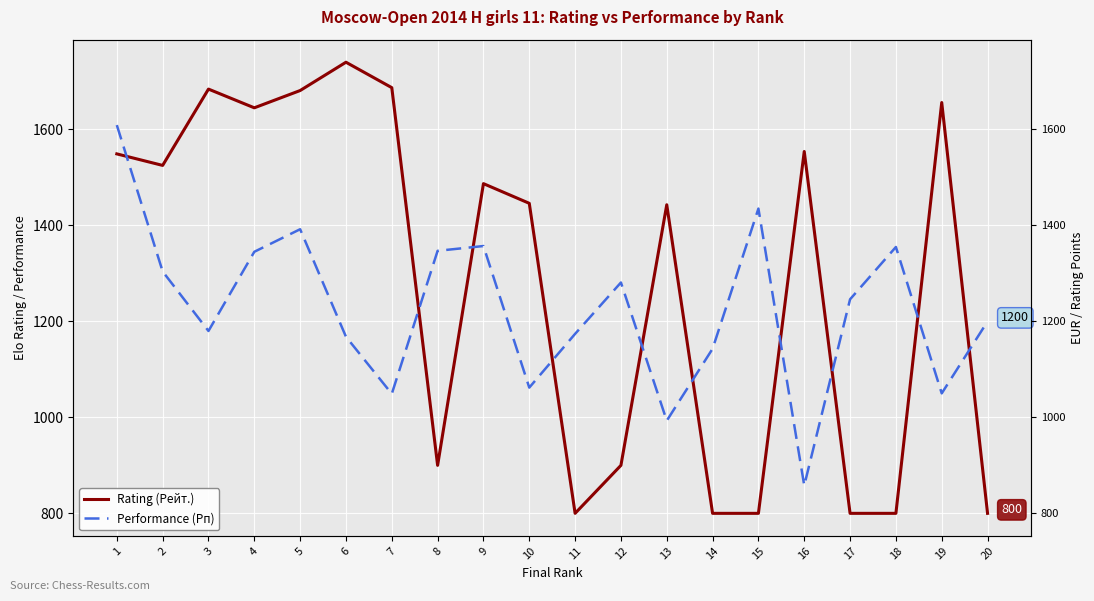

In Rating (Рейт.), how many points are lower than both neighbors (excluding endpoints)?

4